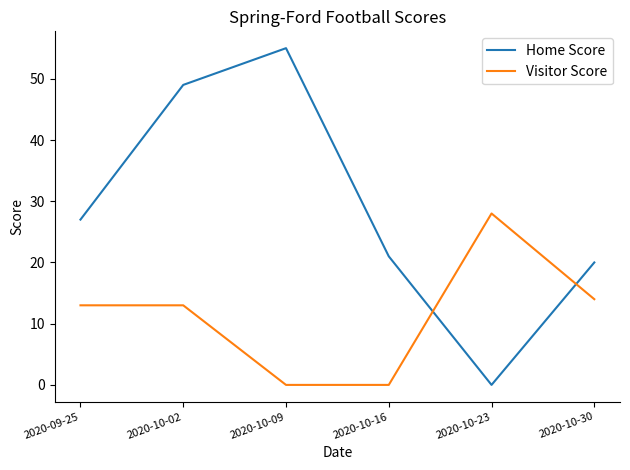

Which series has the largest total across all categories?

Home Score